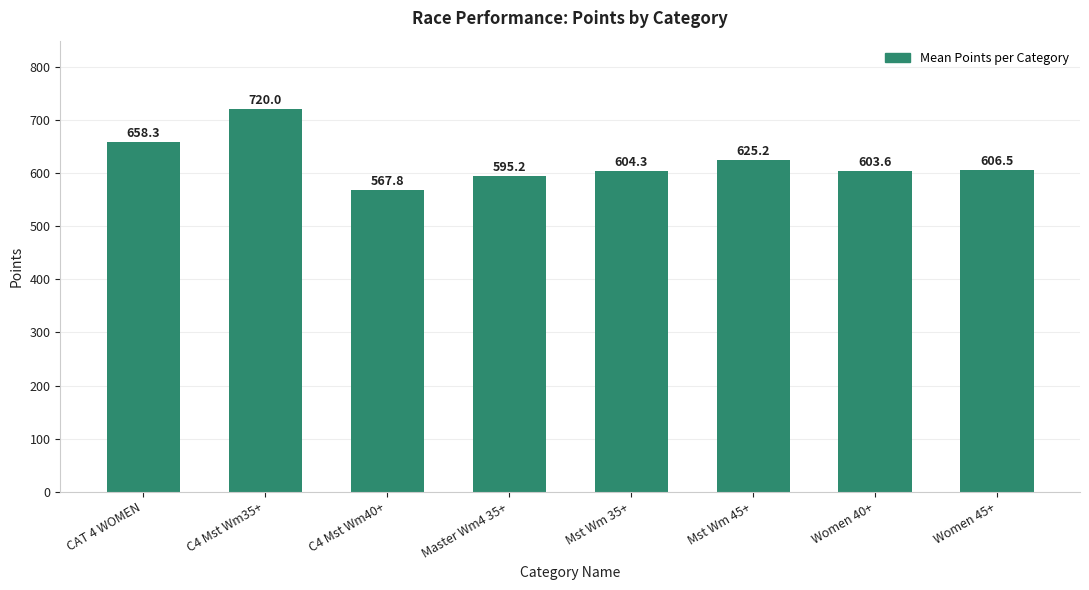

At which category does the chart reach its minimum across all series?

C4 Mst Wm40+